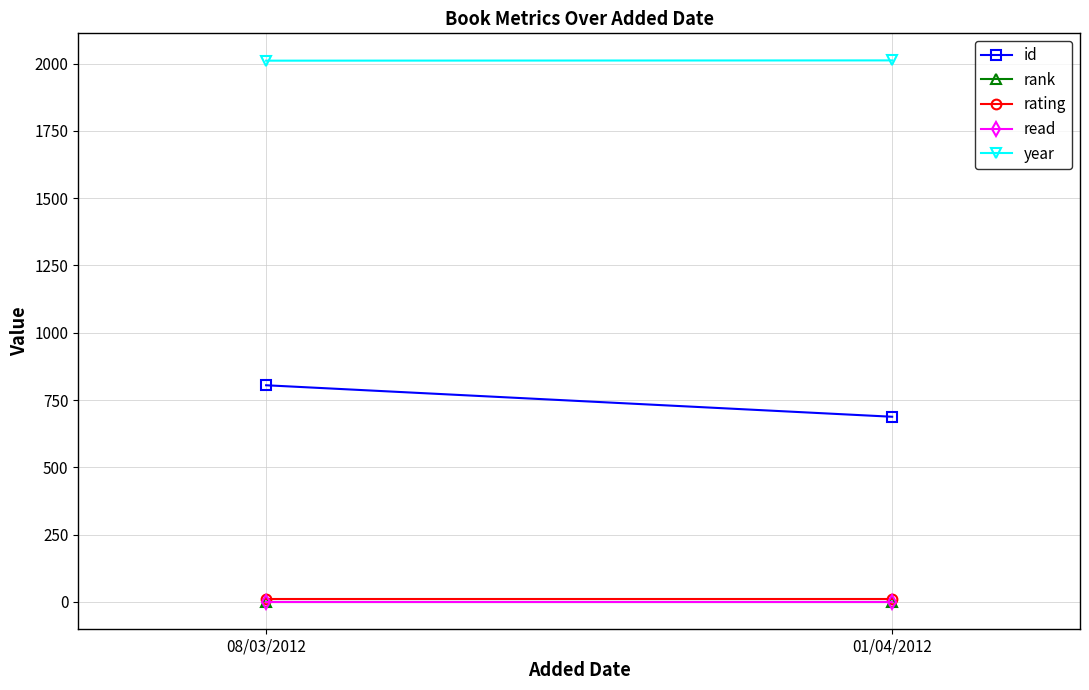

The rating series shows 10 at 01/04/2012. True or false?

True